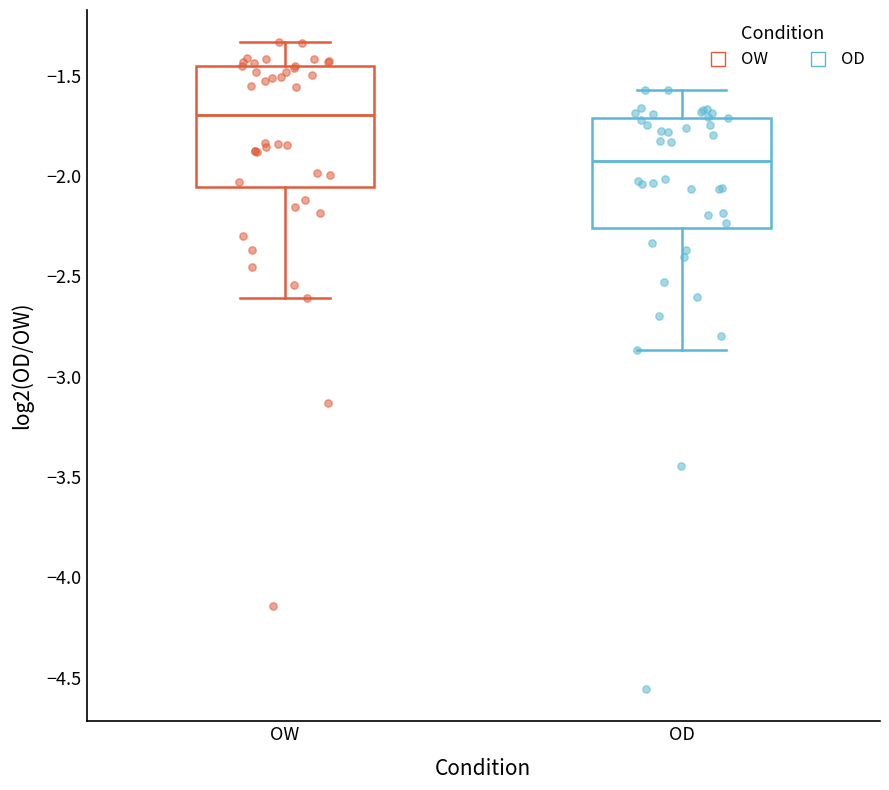

Where does the lower whisker of the box for OW end on the y-axis? The values are not printed on the chart, so give them approximately, as read against the axis.

-2.60